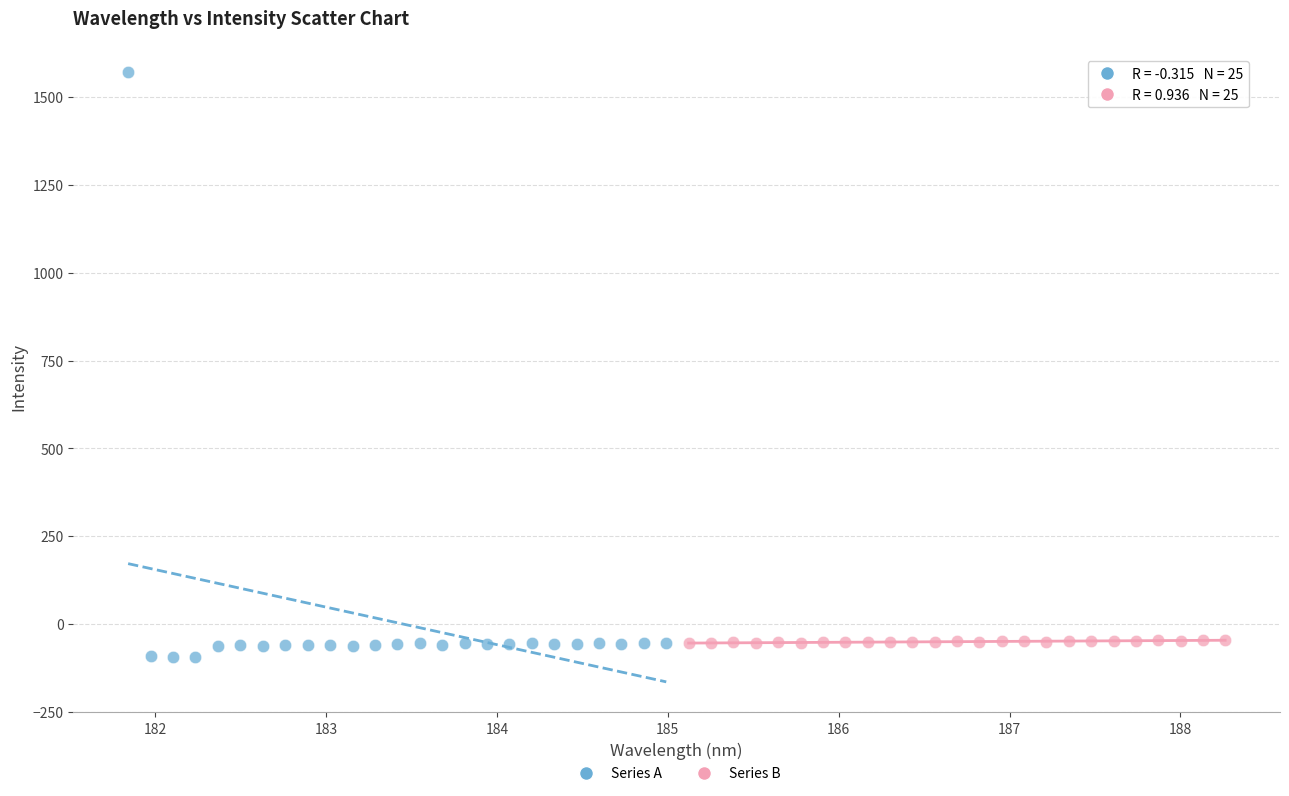

Which series has the widest spread of Y values?

Series A